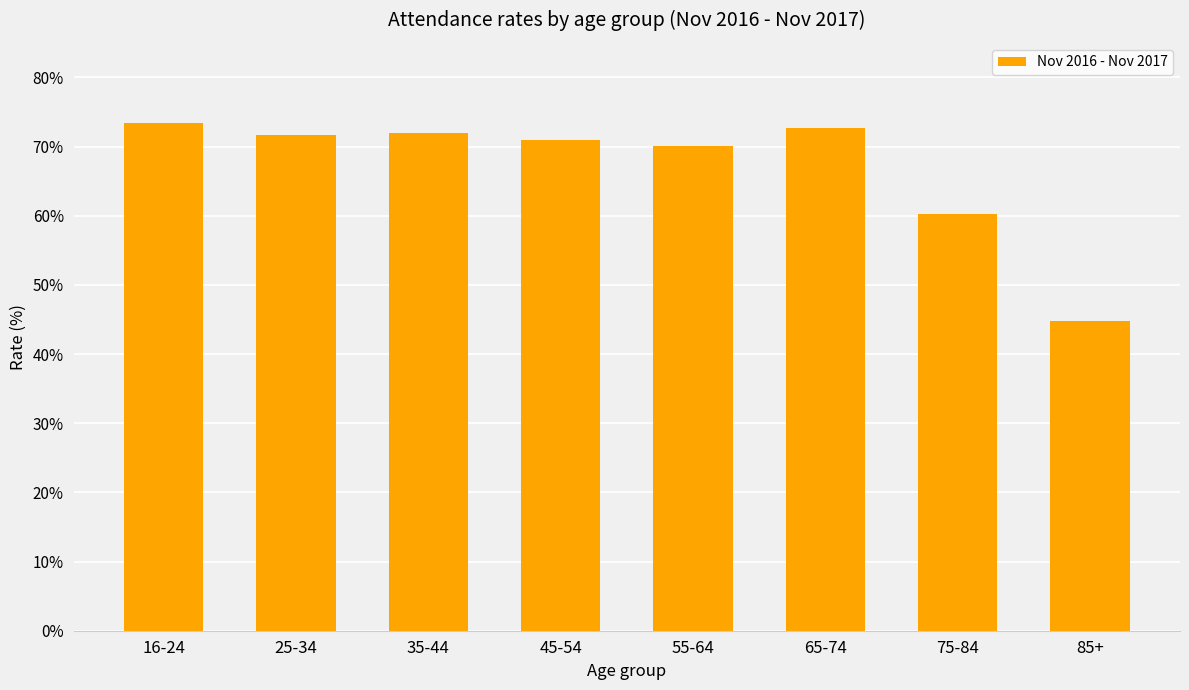

What is the difference between the values at 55-64 and 65-74?

2.7